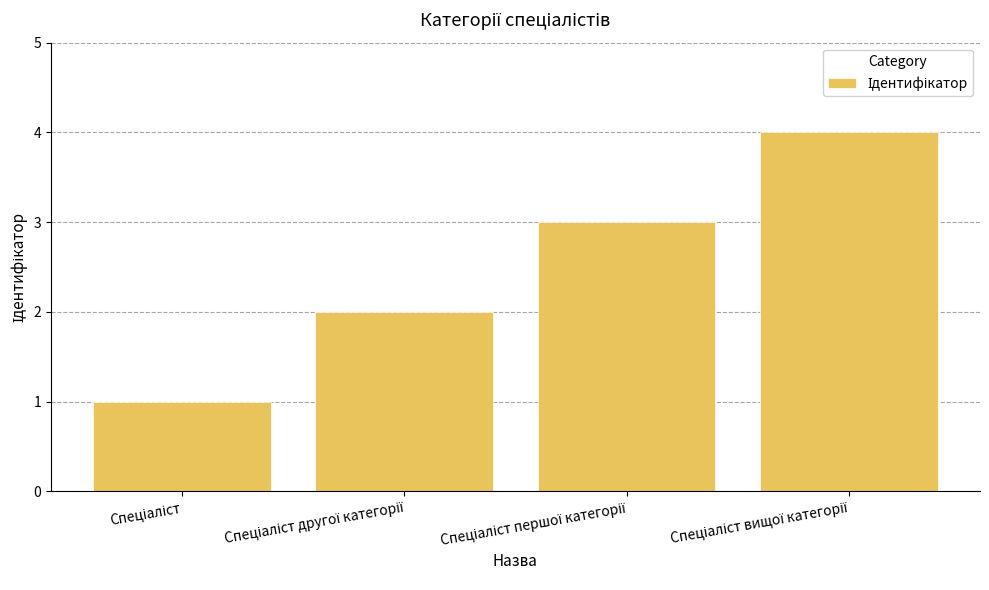

What is the difference between the maximum and minimum values?

3